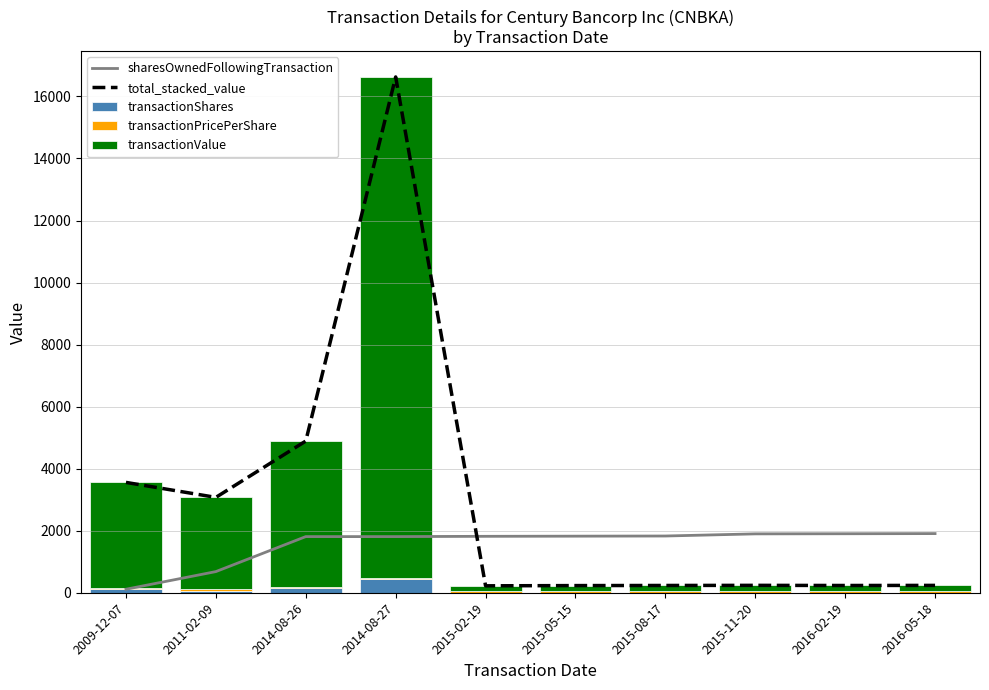

What is the value of the transactionPricePerShare bar at the 6th from the left?

39.0